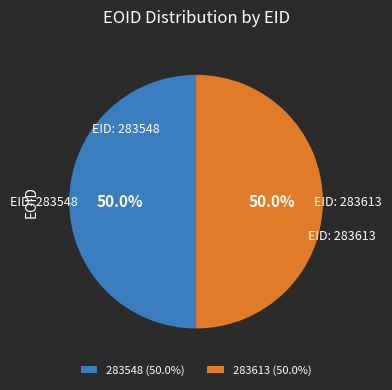

Combined, do 283548 and 283613 account for over 50%?

Yes